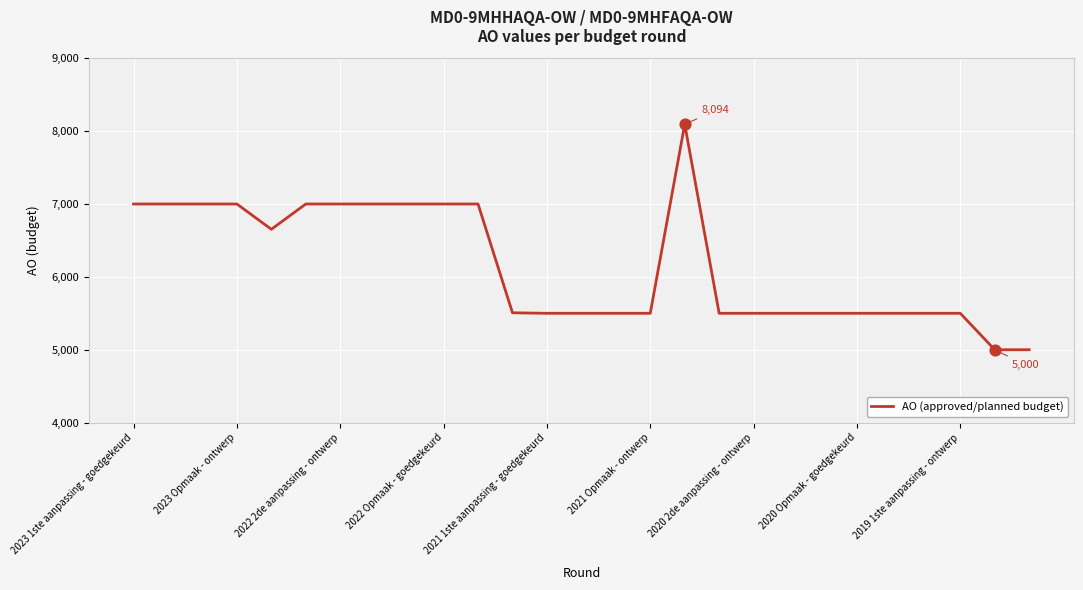

What is the difference between the maximum and minimum values?

3094